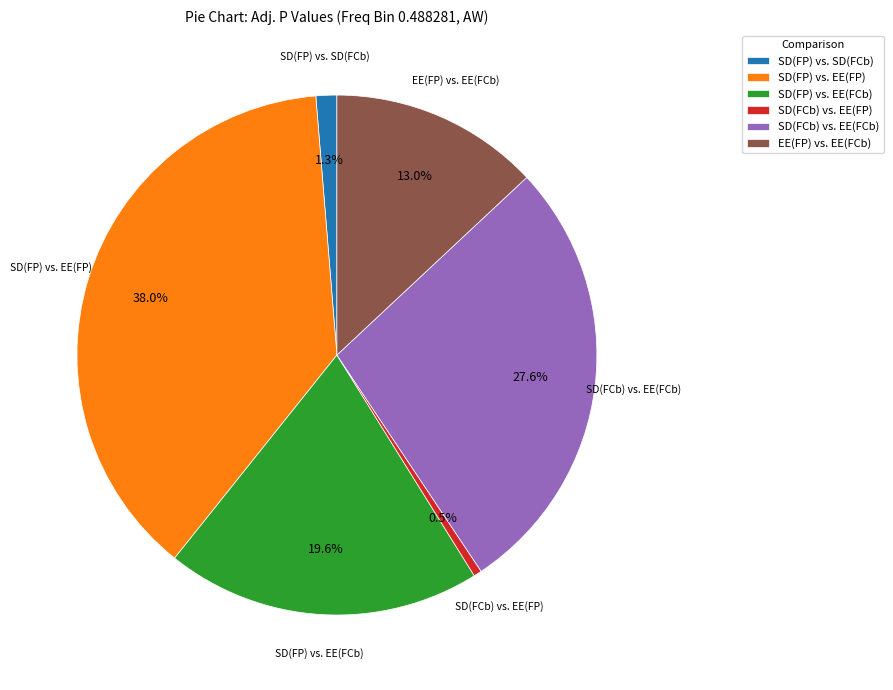

Between SD(FP) vs. EE(FCb) and SD(FP) vs. SD(FCb), which is larger?

SD(FP) vs. EE(FCb)